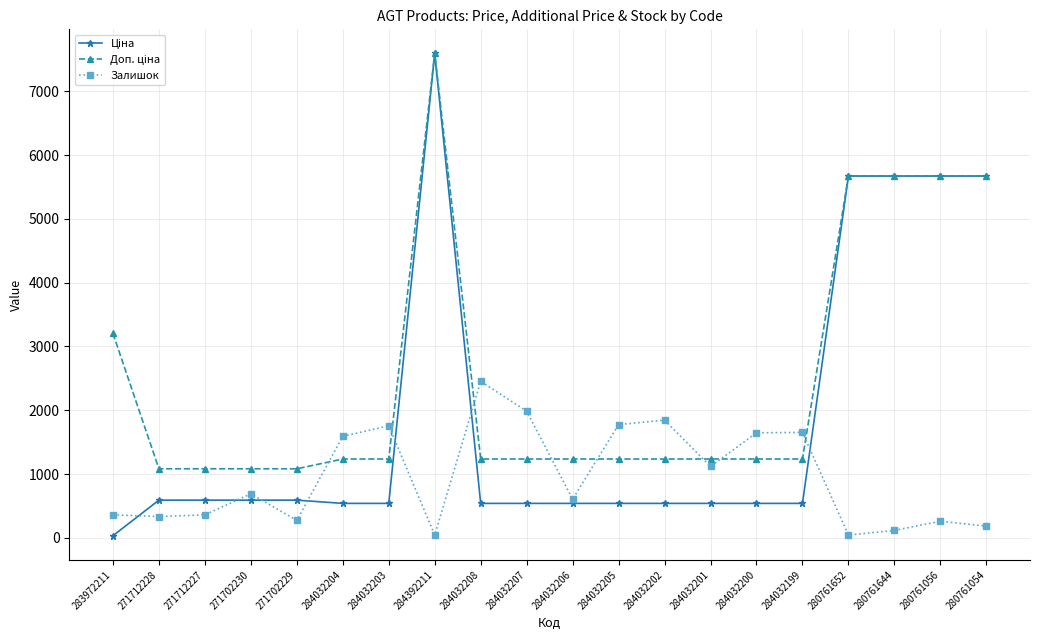

What is the total value across all series at 284032199?

3427.4